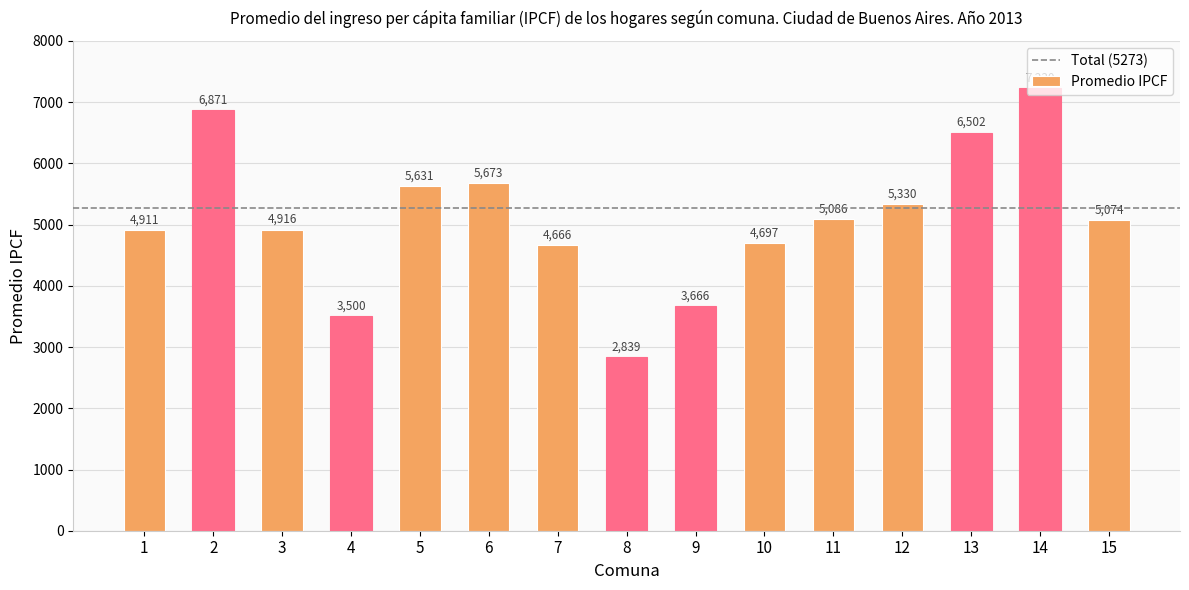

How many bars are there in total?

15